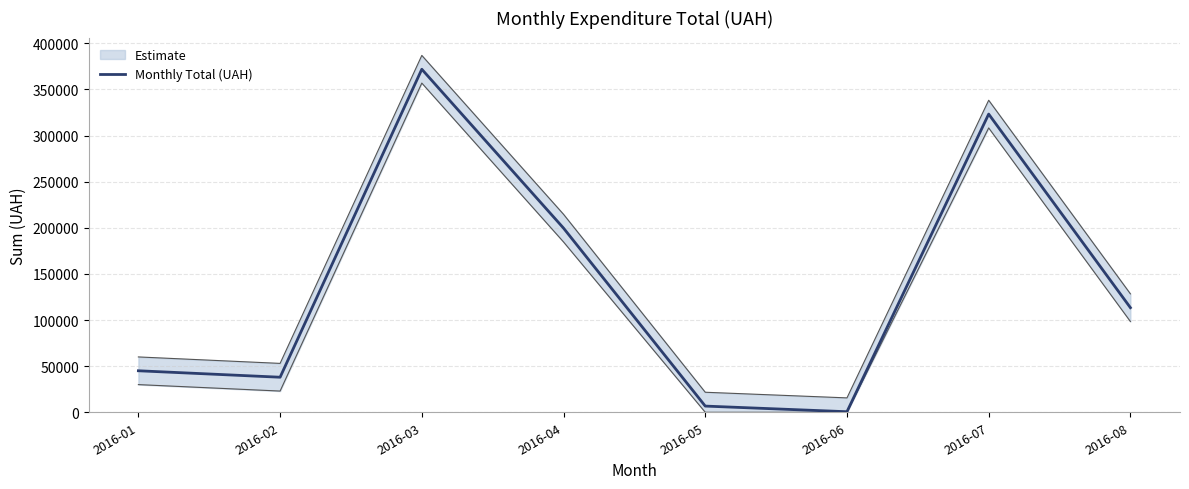

Count the number of data series in this chart.

1